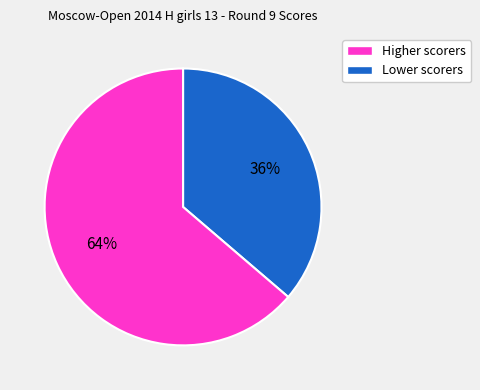

To the nearest percent, what is the average slice percentage?

50%